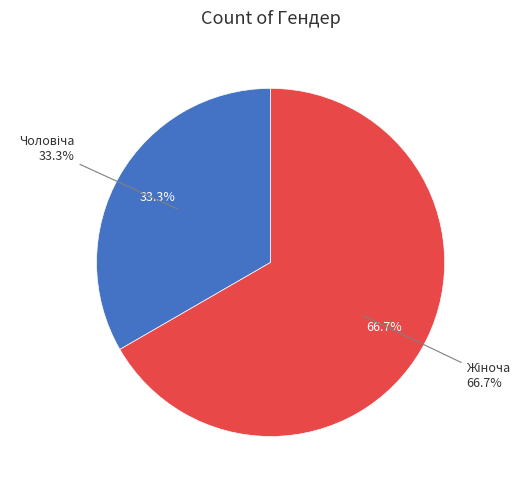

Combined, do Чоловіча and Жіноча account for over 50%?

Yes